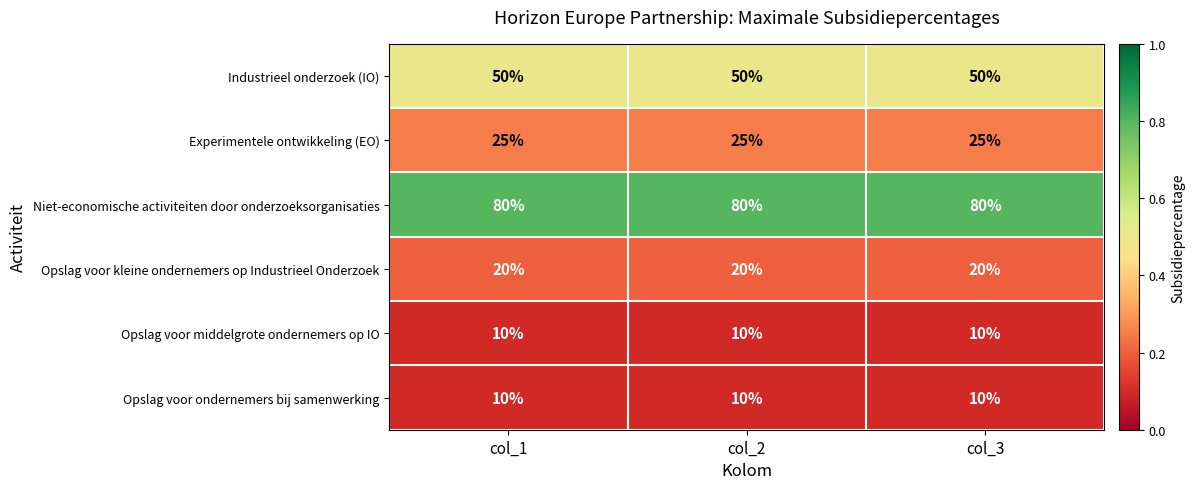

What is the smallest value displayed?

10